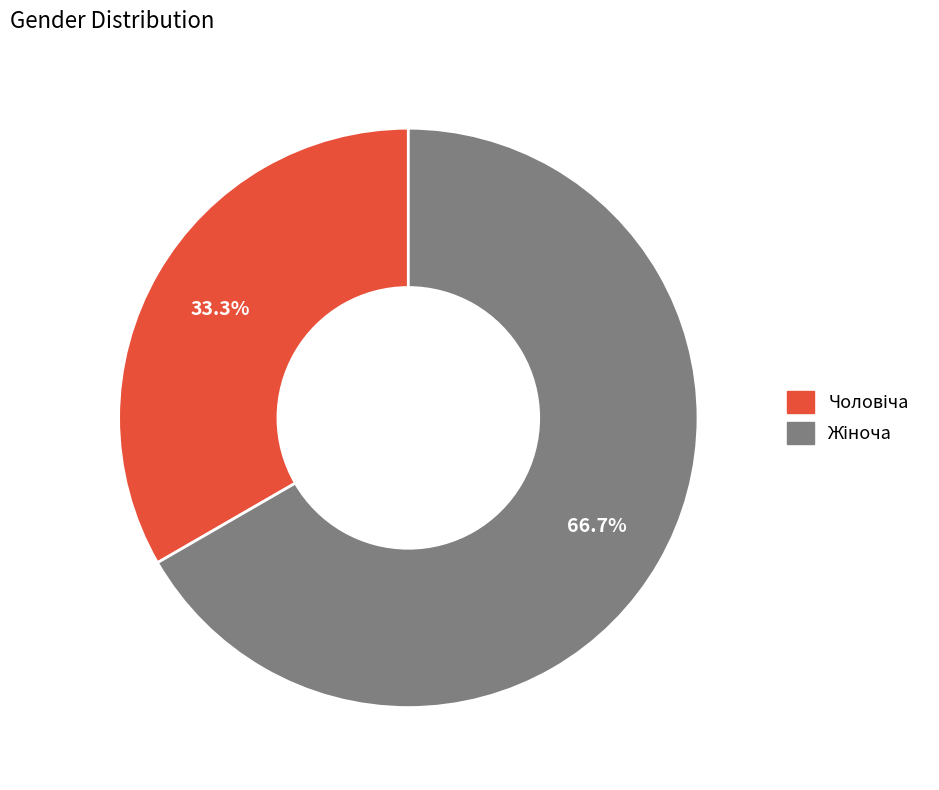

Is there a majority slice in this chart?

Yes